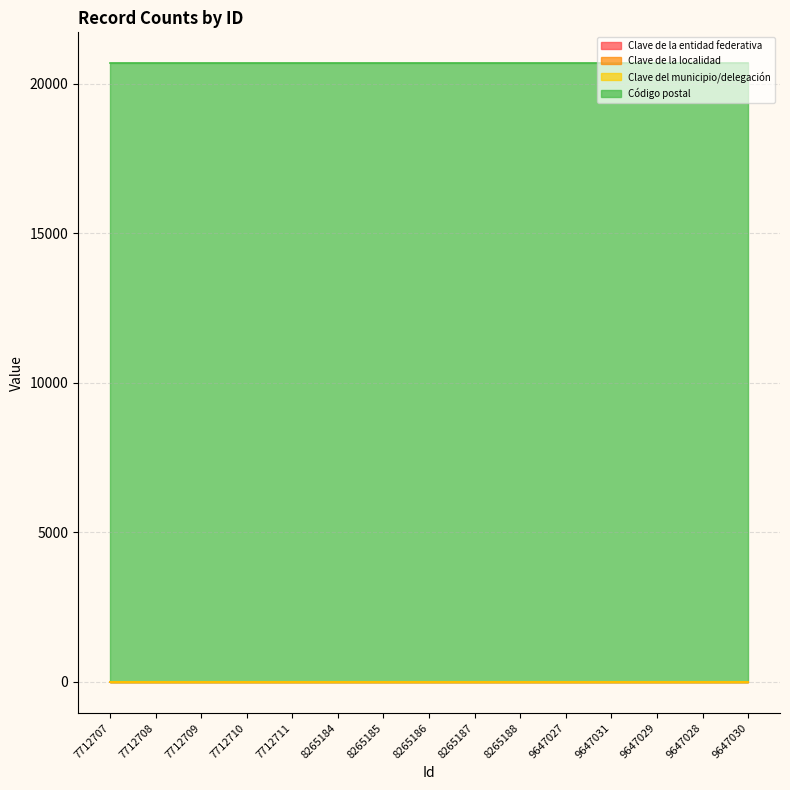

Which series has the largest total across all categories?

Código postal